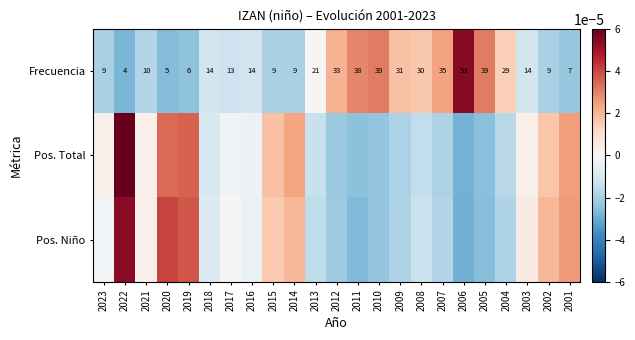

The value of Frecuencia at 2001 is 2.6. True or false?

False